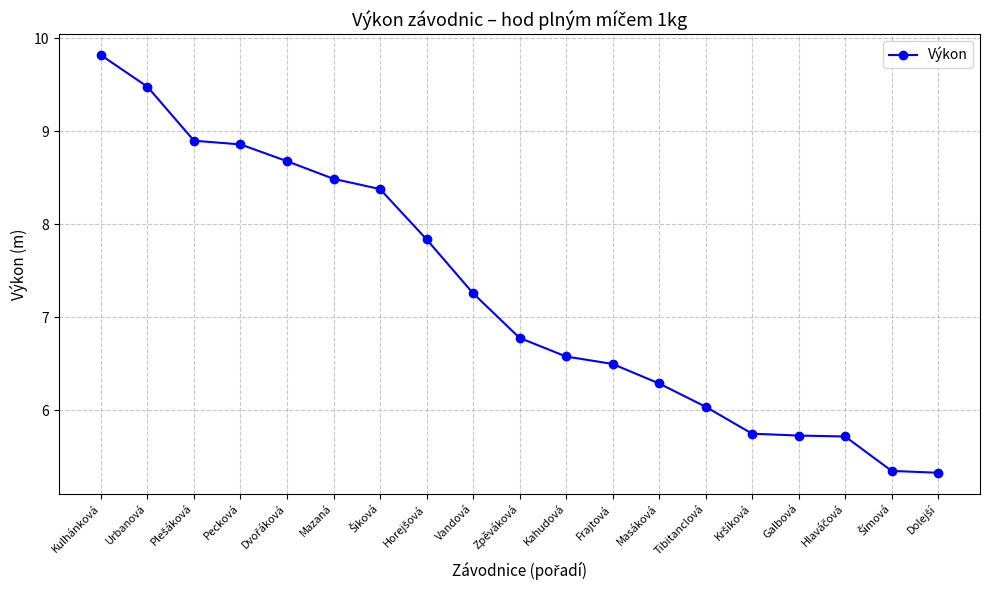

Which category has the highest value across all series?

Kulhánková